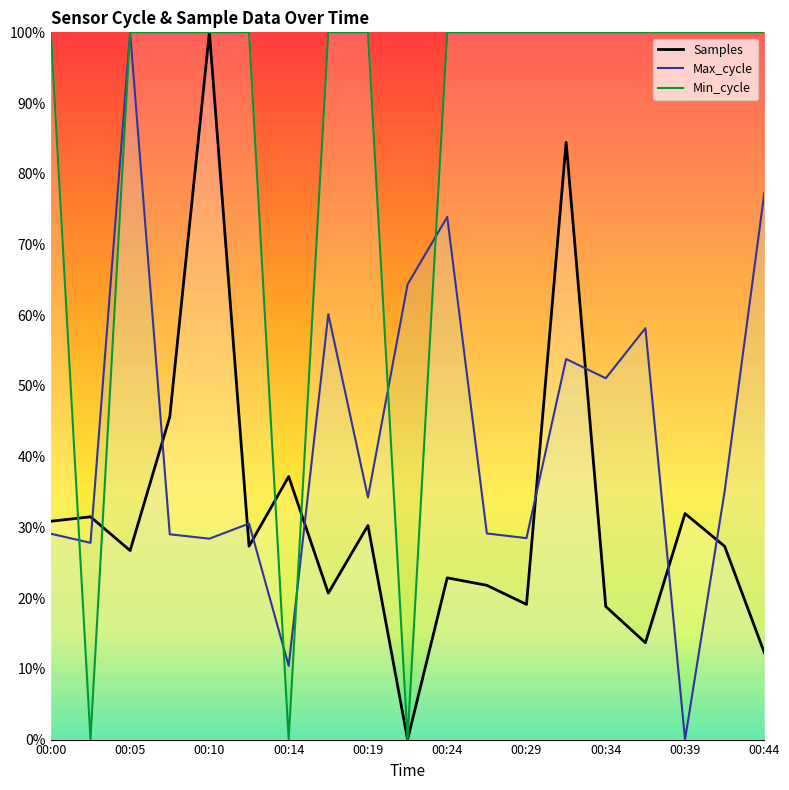

Which series has the largest range (max minus min)?

Samples